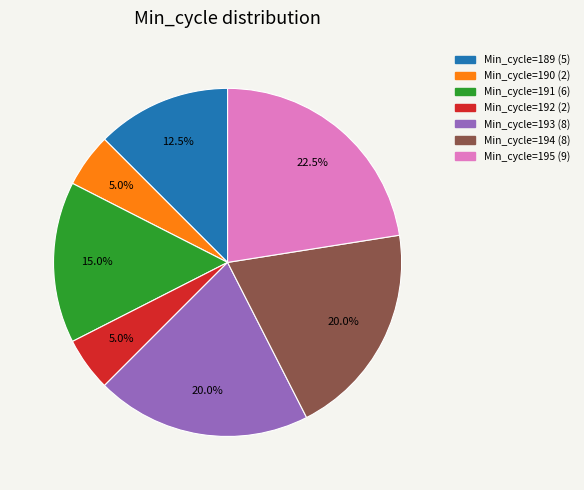

Count the number of slices in the pie.

7